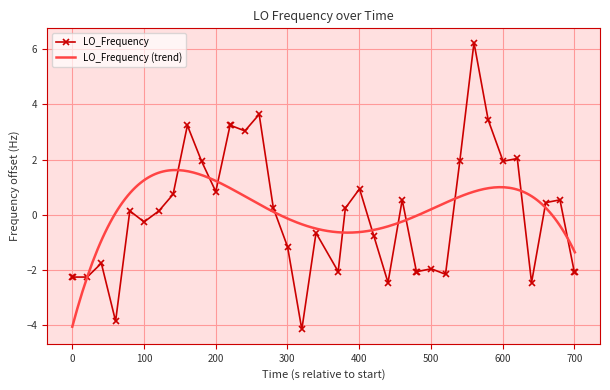

What is the minimum value for LO_Frequency?

-4.2